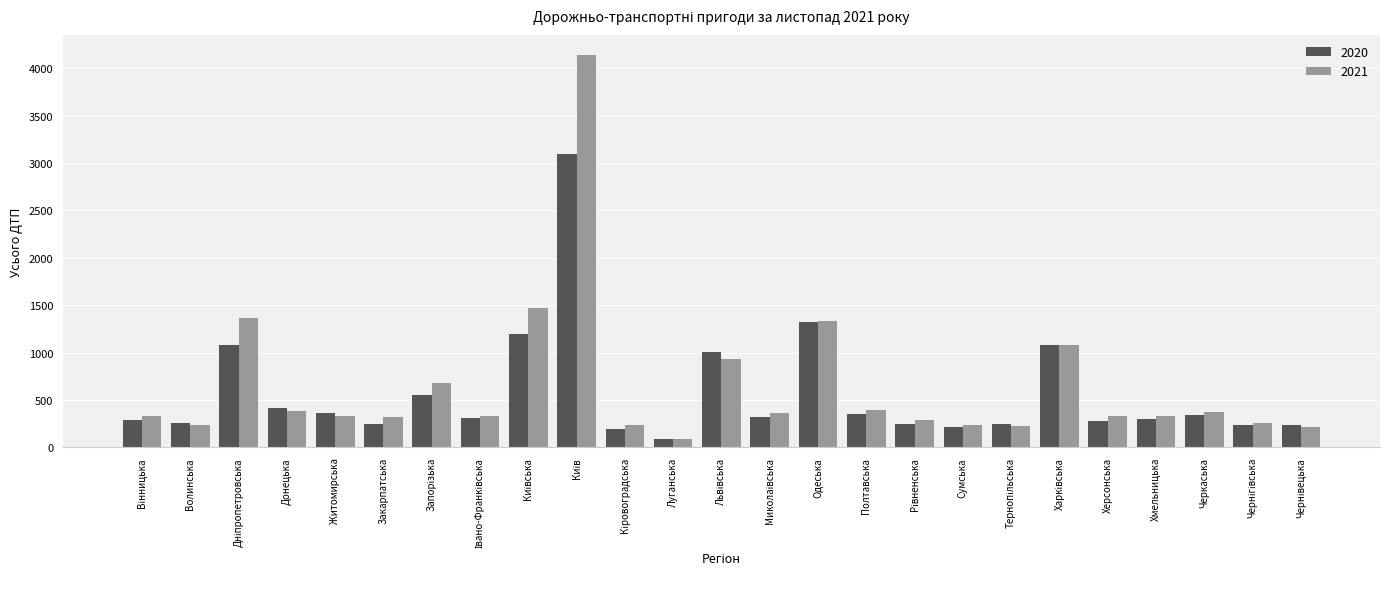

How many bars are there in each group?

2